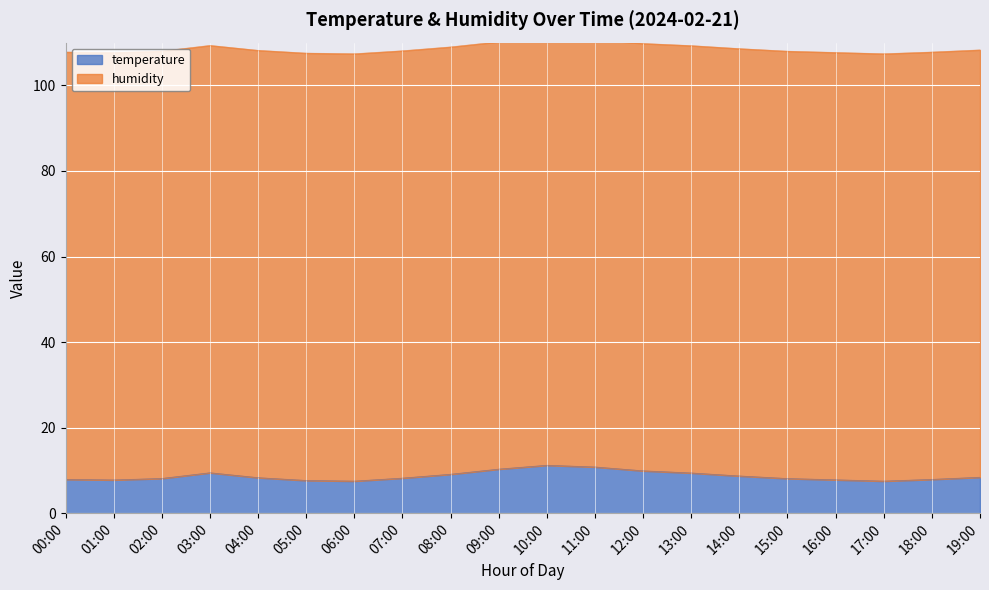

Between 09:00 and 08:00, which is larger?

09:00